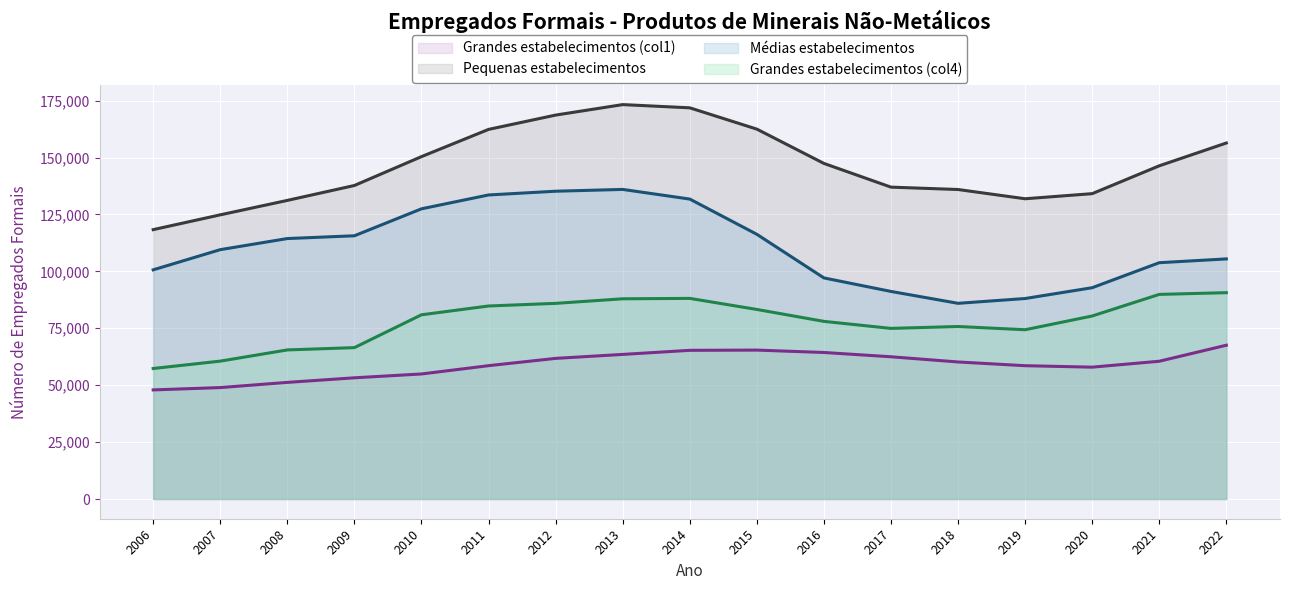

The Pequenas estabelecimentos series shows 207668 at 2016. True or false?

False